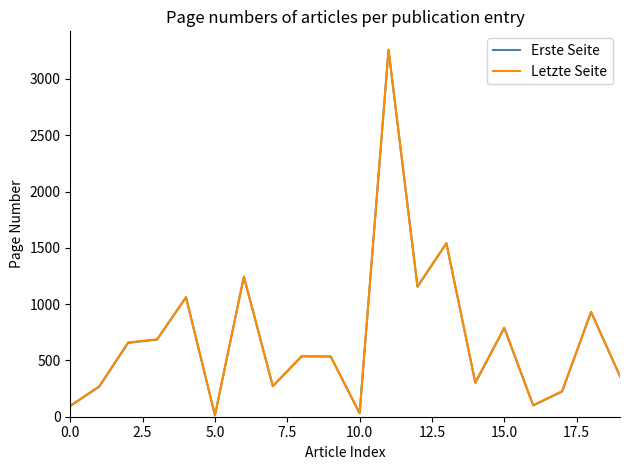

What is the minimum value shown in the chart?

12